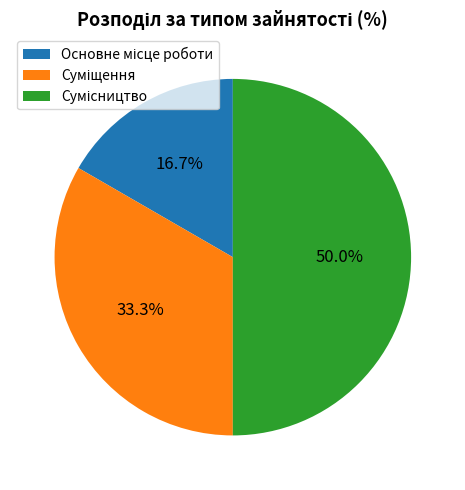

Which slice is the largest?

Сумісництво